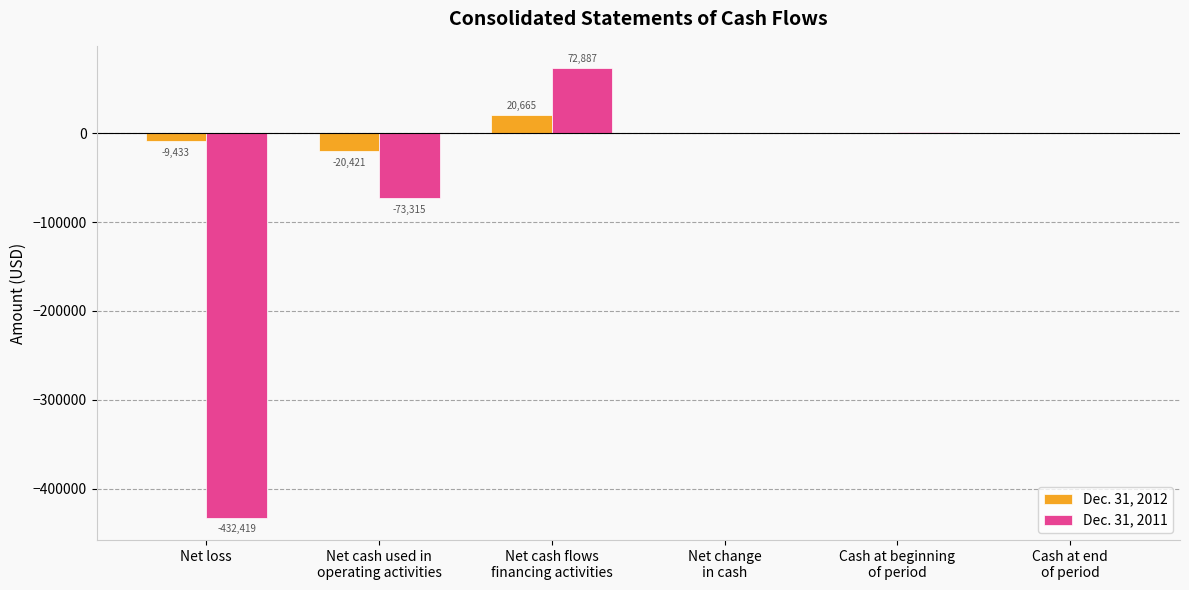

What is the maximum value for Dec. 31, 2011?

72887